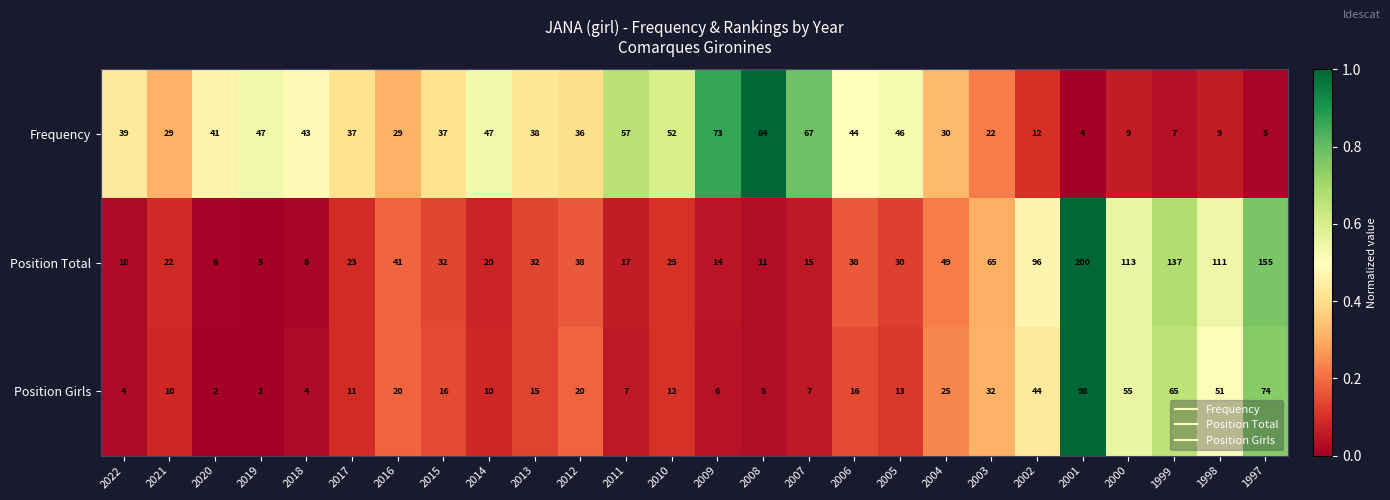

Which category has the highest value in the Frequency series?

2008